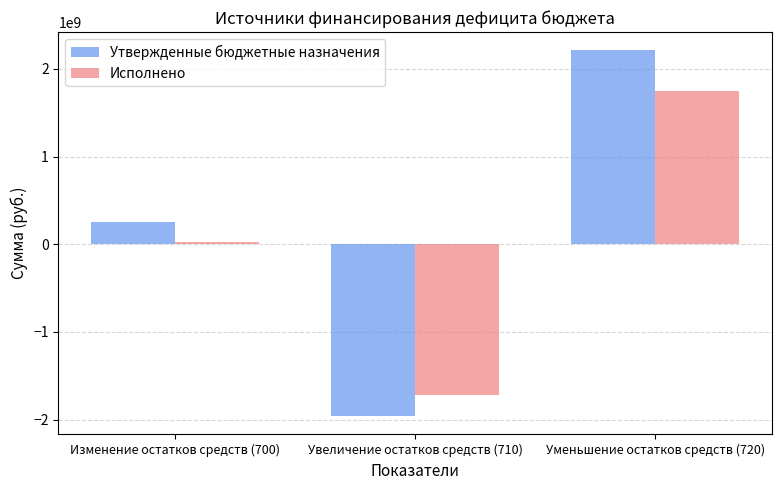

What is the difference between the second highest and minimum values in the Исполнено series?

1745020597.8